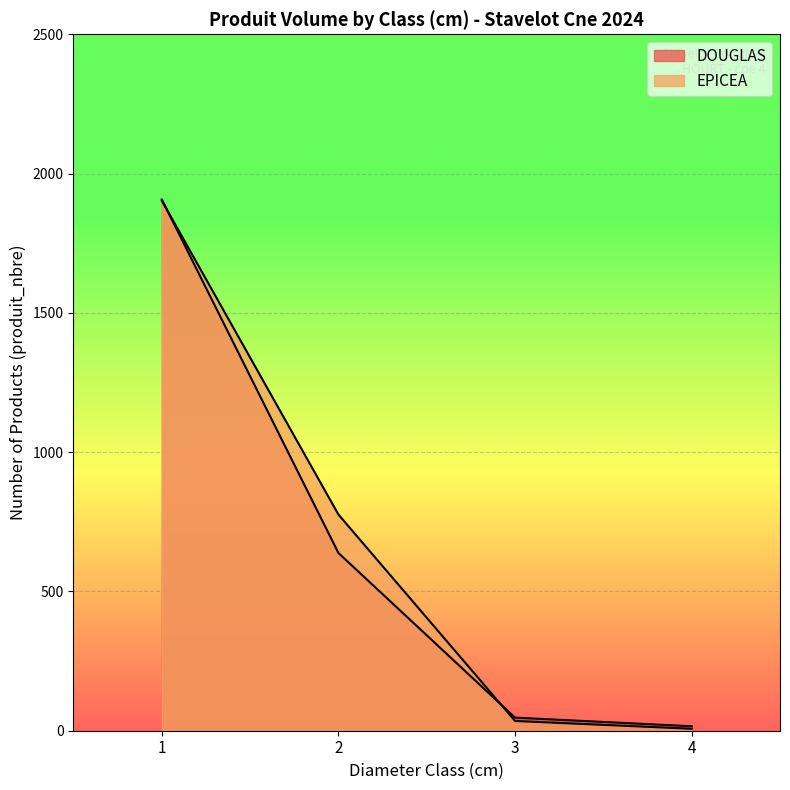

What is the value of the DOUGLAS point at the 1st from the left?

1907